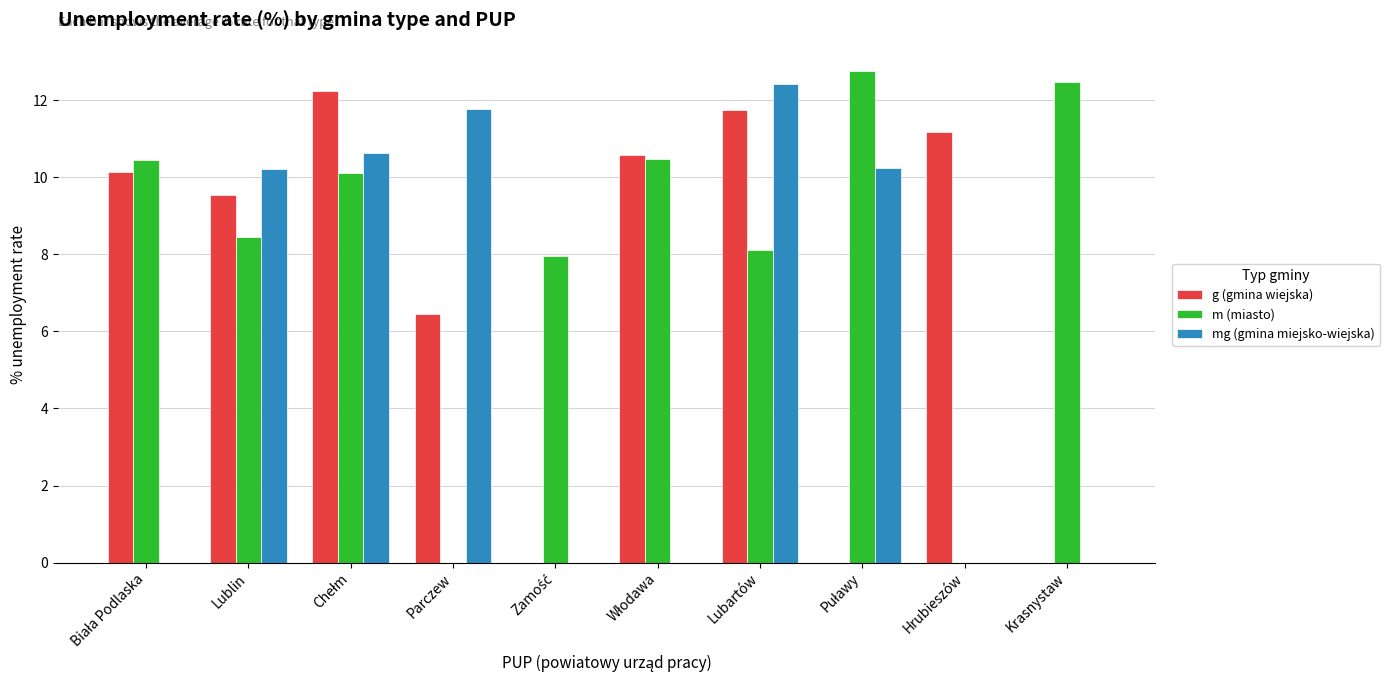

Which series has the largest total across all categories?

m (miasto)